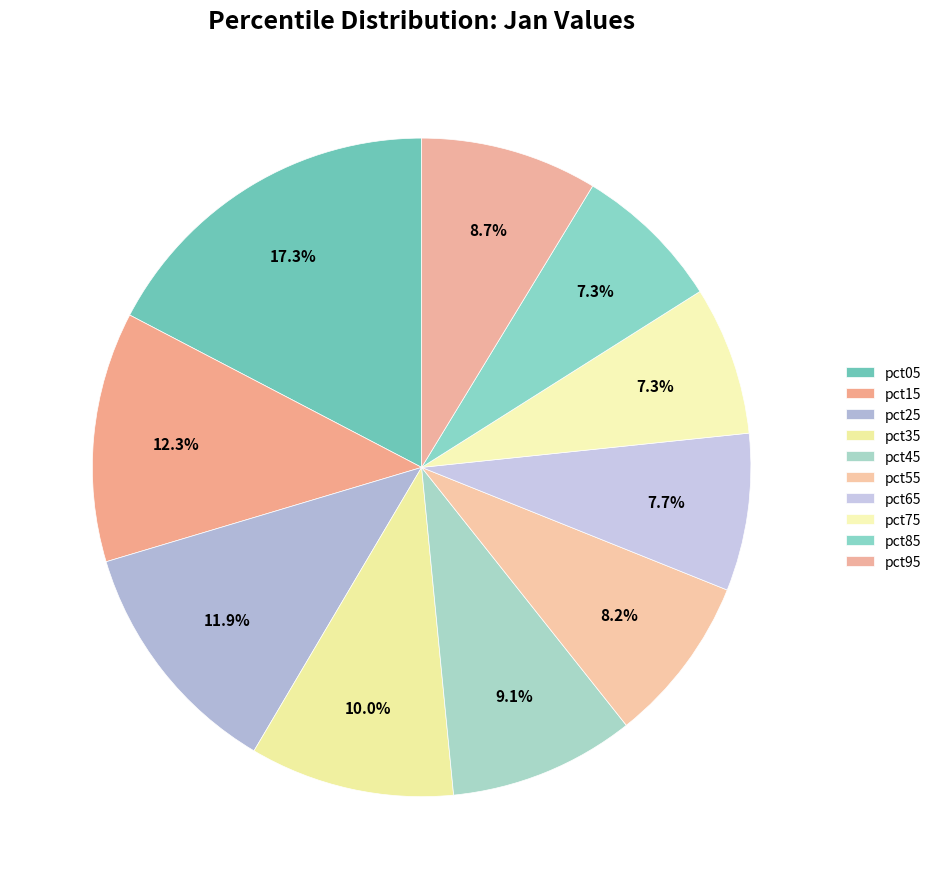

Combined, do pct45 and pct15 account for over 50%?

No